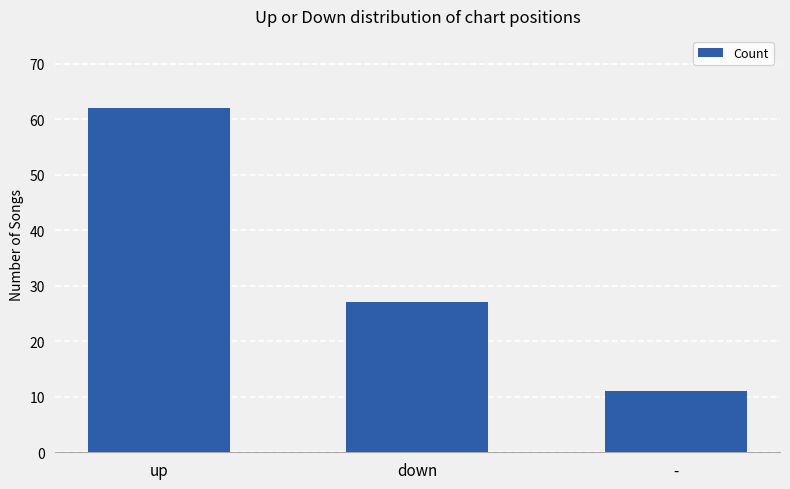

What position from the right is up?

3